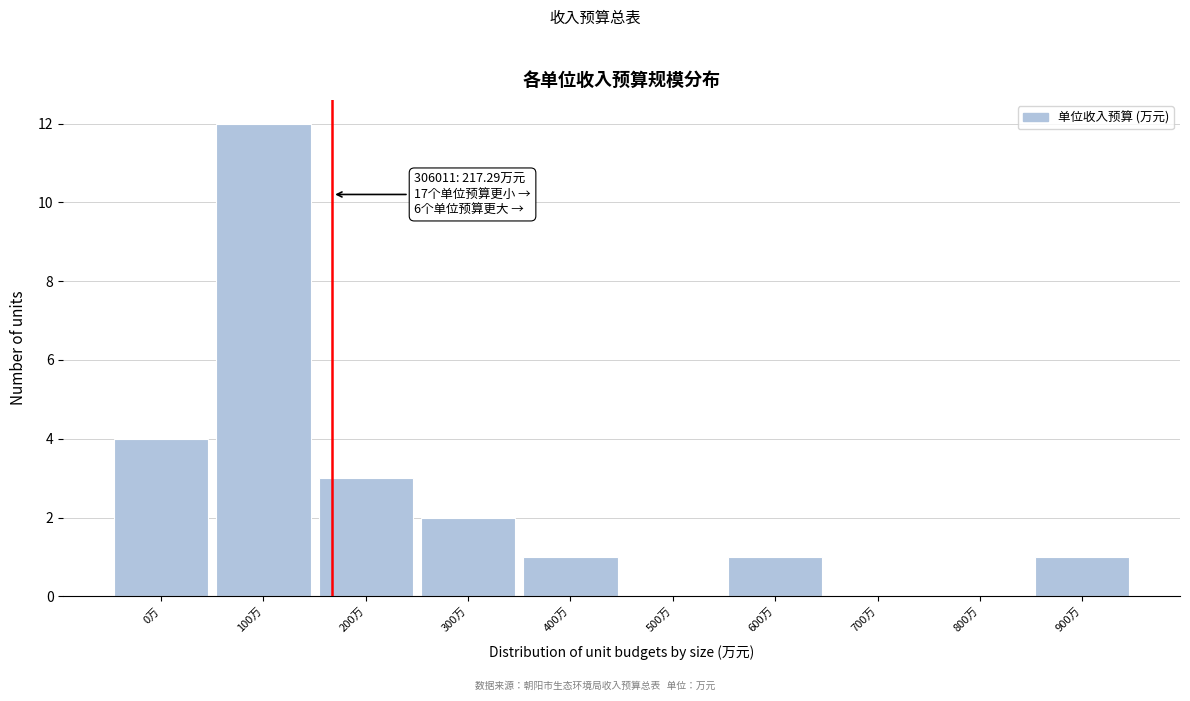

Reading left to right, transcribe all the data shown in this chart.

0万=4	100万=12	200万=3	300万=2	400万=1	500万=0	600万=1	700万=0	800万=0	900万=1